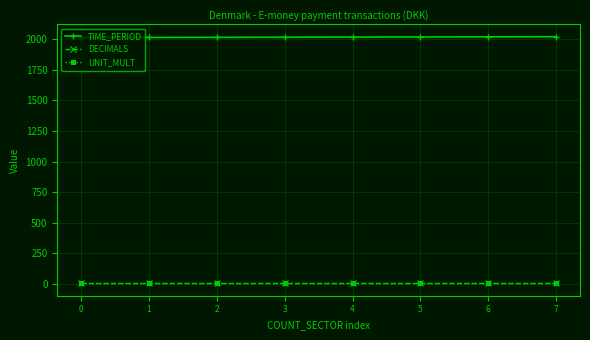

What are all the series names shown in the legend?

TIME_PERIOD, DECIMALS, UNIT_MULT